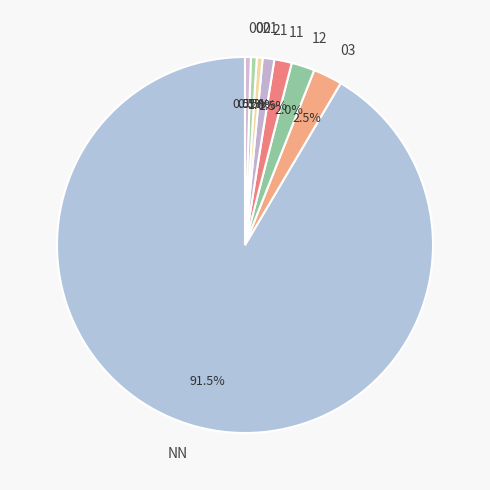

Which slice is the largest?

NN